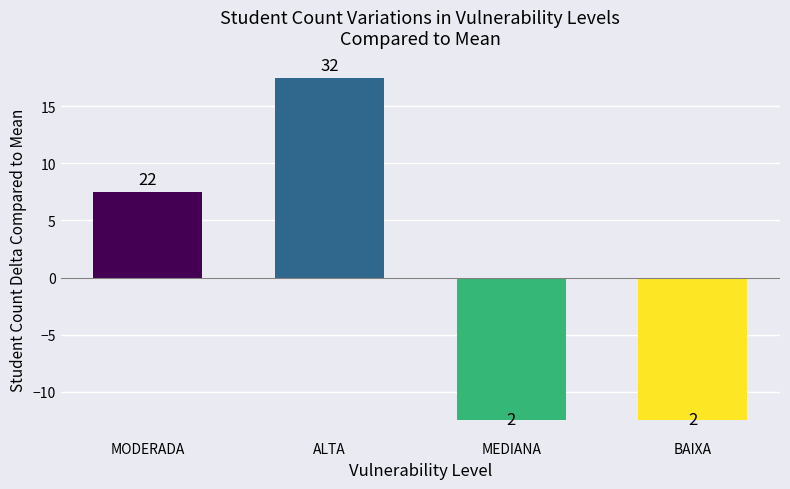

Are the bars horizontal?

No